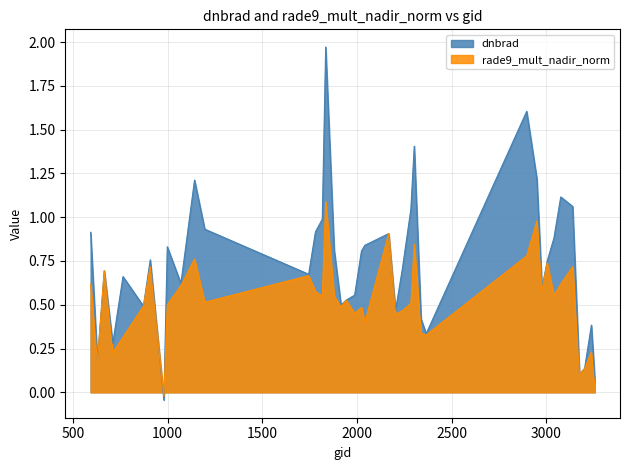

Which category has the lowest value in the dnbrad series?

980